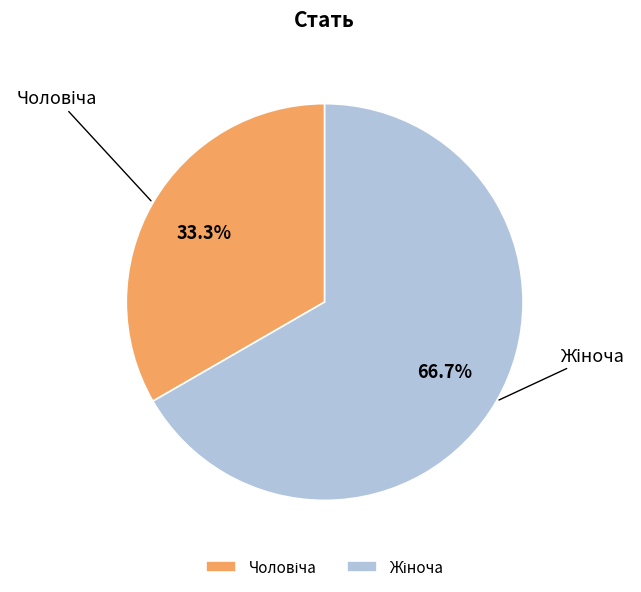

How many segments does this pie chart have?

2